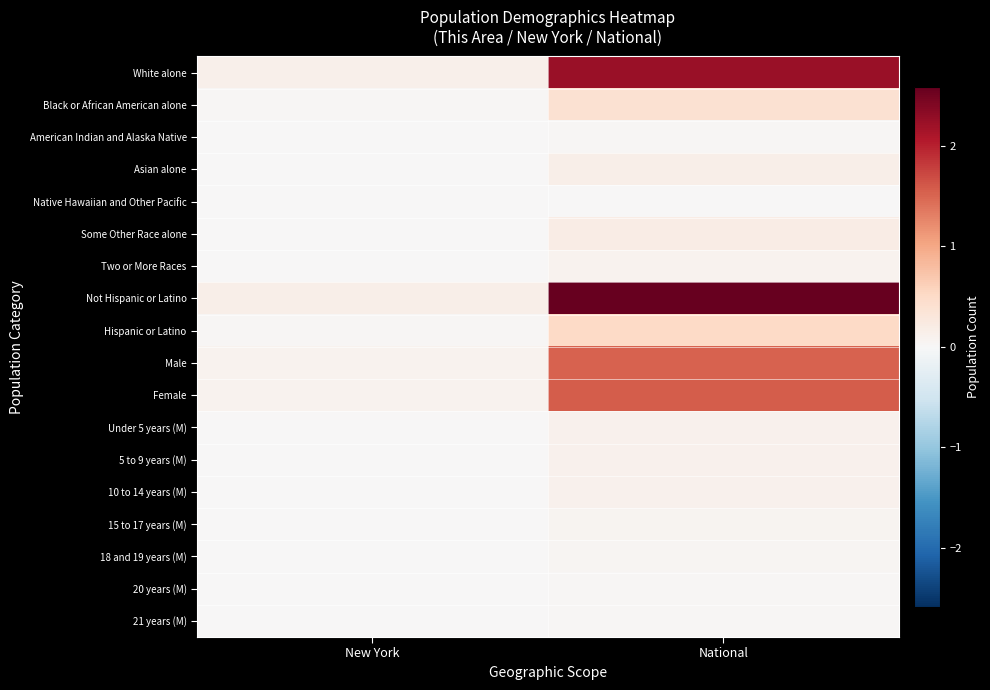

Which has a higher value, National or New York?

National